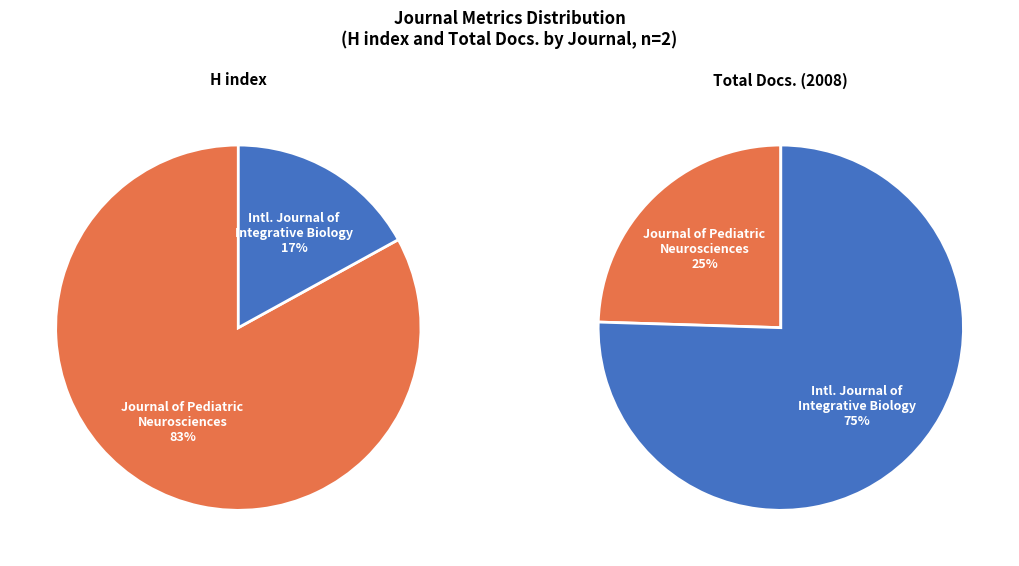

How many slices are in this pie chart?

2